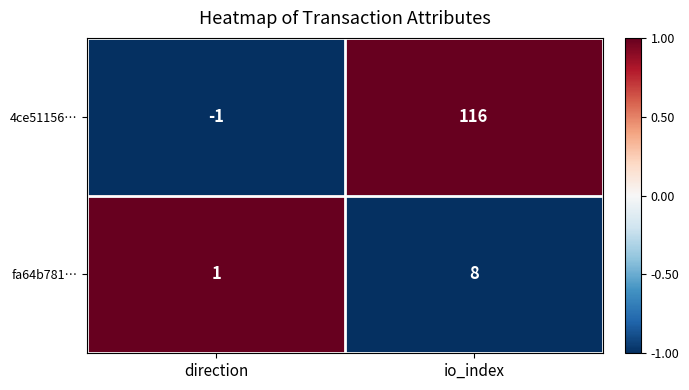

Reading right to left, what are all the values shown in this chart?

4ce51156…: 116	-1
fa64b781…: 8	1